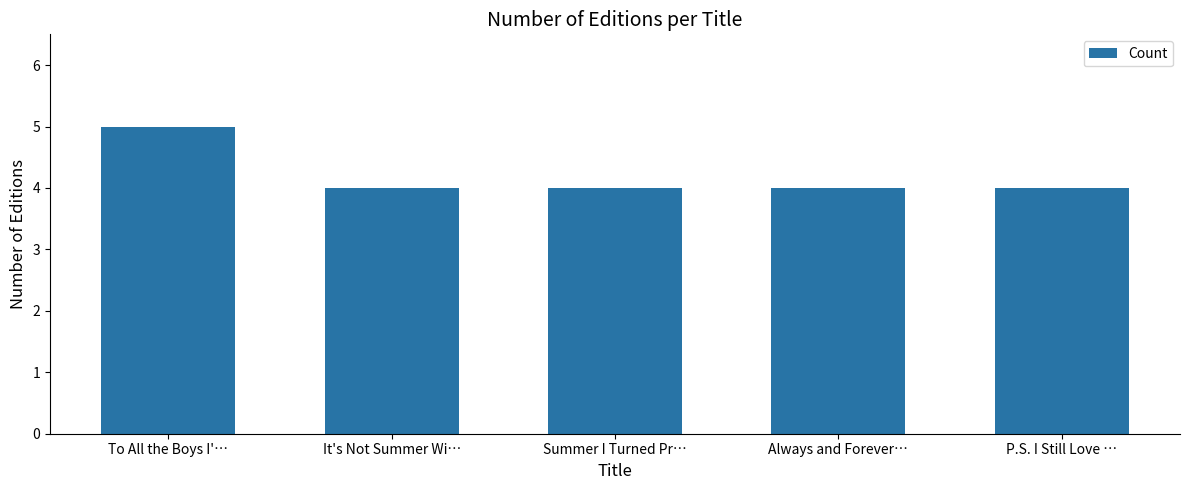

What is the ratio of the value at Always and Forever… to the value at It's Not Summer Wi…?

1.0